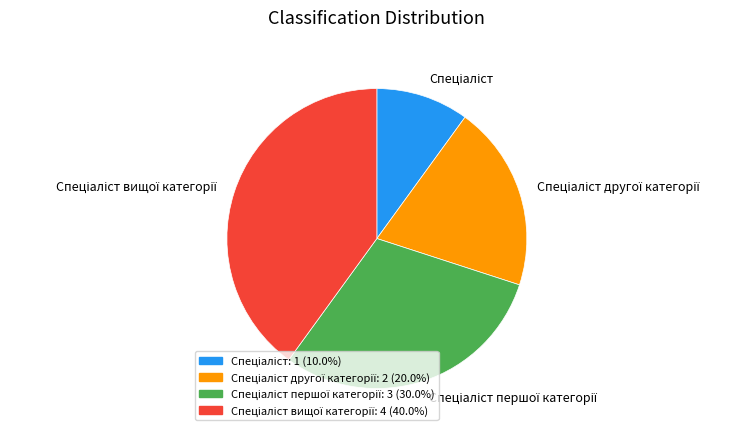

Is there any slice that represents more than half of the pie?

No